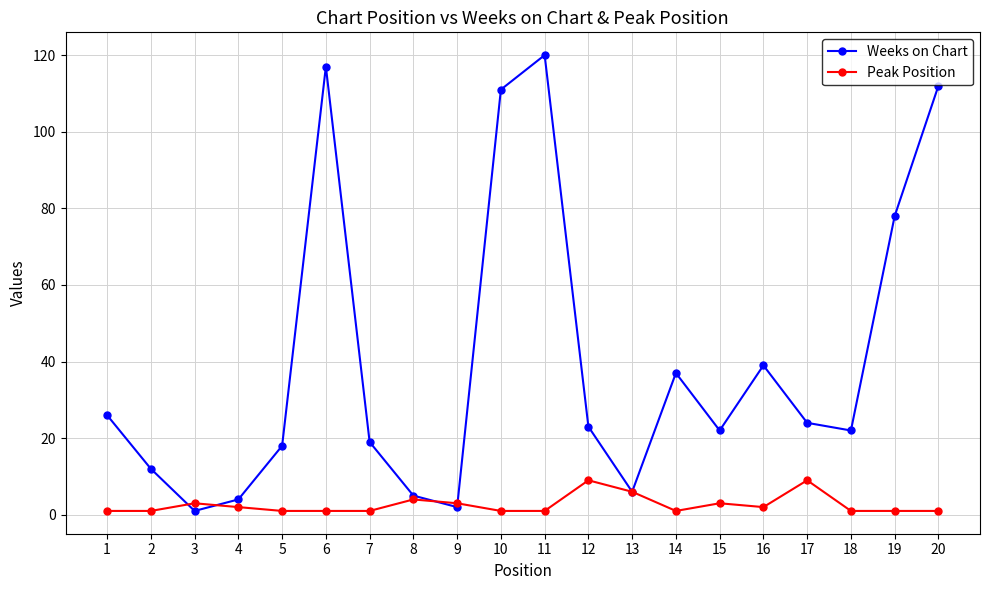

Reading right to left, extract all data points from this chart.

Weeks on Chart: 20=112	19=78	18=22	17=24	16=39	15=22	14=37	13=6	12=23	11=120	10=111	9=2	8=5	7=19	6=117	5=18	4=4	3=1	2=12	1=26
Peak Position: 20=1	19=1	18=1	17=9	16=2	15=3	14=1	13=6	12=9	11=1	10=1	9=3	8=4	7=1	6=1	5=1	4=2	3=3	2=1	1=1